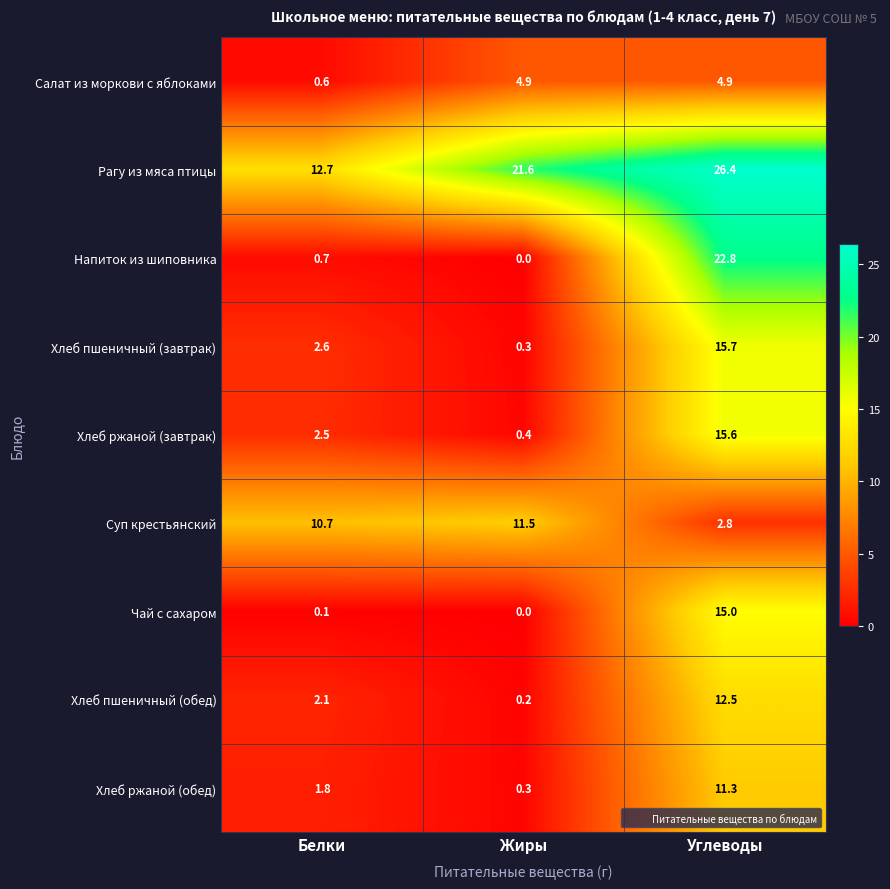

Reading left to right, list all the values displayed in this chart.

Салат из моркови с яблоками: 0.6	4.9	4.9
Рагу из мяса птицы: 12.7	21.6	26.4
Напиток из шиповника: 0.7	0.0	22.8
Хлеб пшеничный (завтрак): 2.6	0.3	15.7
Хлеб ржаной (завтрак): 2.5	0.4	15.6
Суп крестьянский: 10.7	11.5	2.8
Чай с сахаром: 0.1	0.0	15.0
Хлеб пшеничный (обед): 2.1	0.2	12.5
Хлеб ржаной (обед): 1.8	0.3	11.3